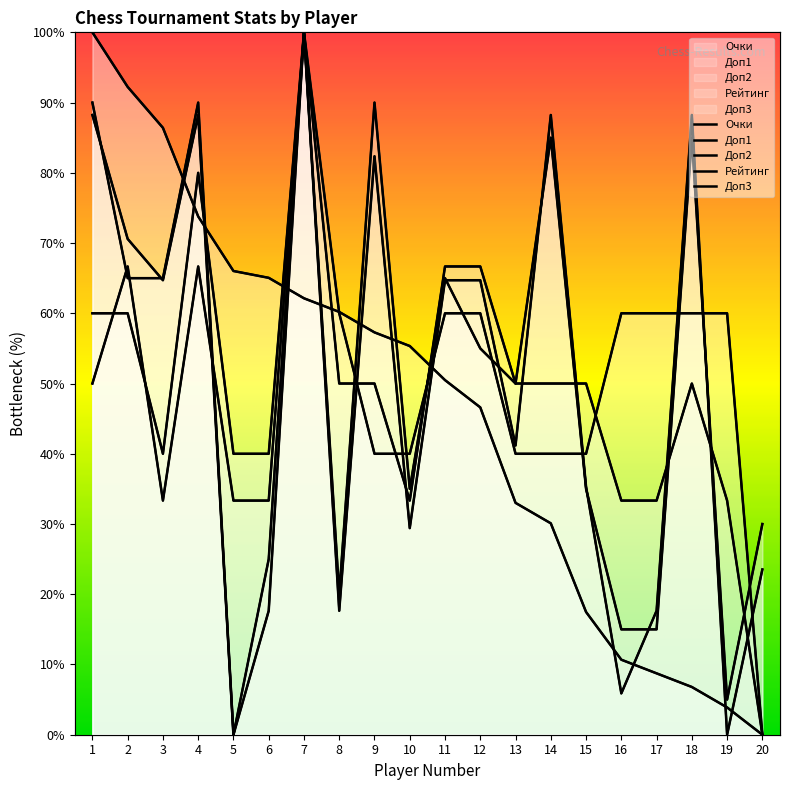

The Очки series shows 33.3 at 5. True or false?

True